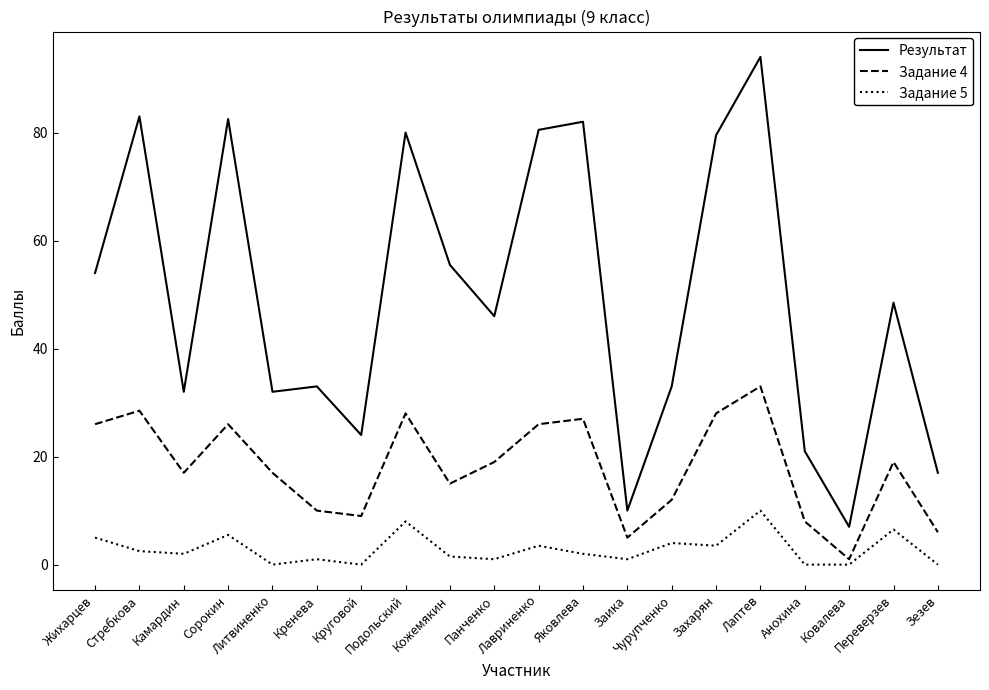

Which category has the highest value in the Задание 4 series?

Лаптев